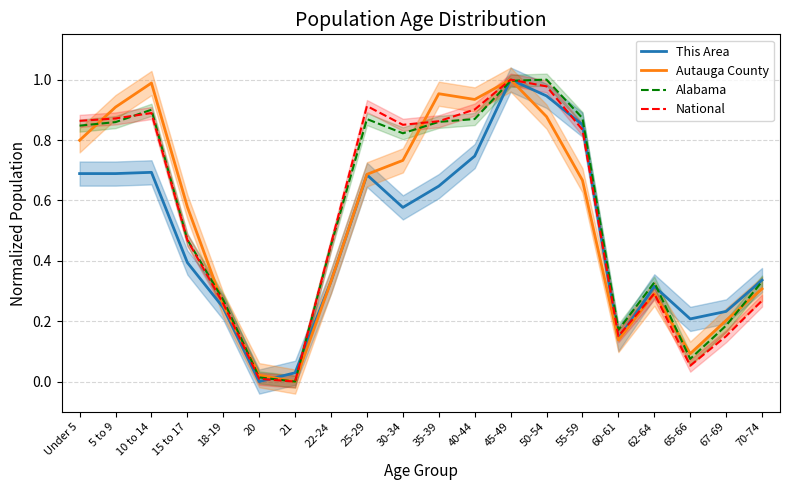

How many interior local valleys does the National series have?

4